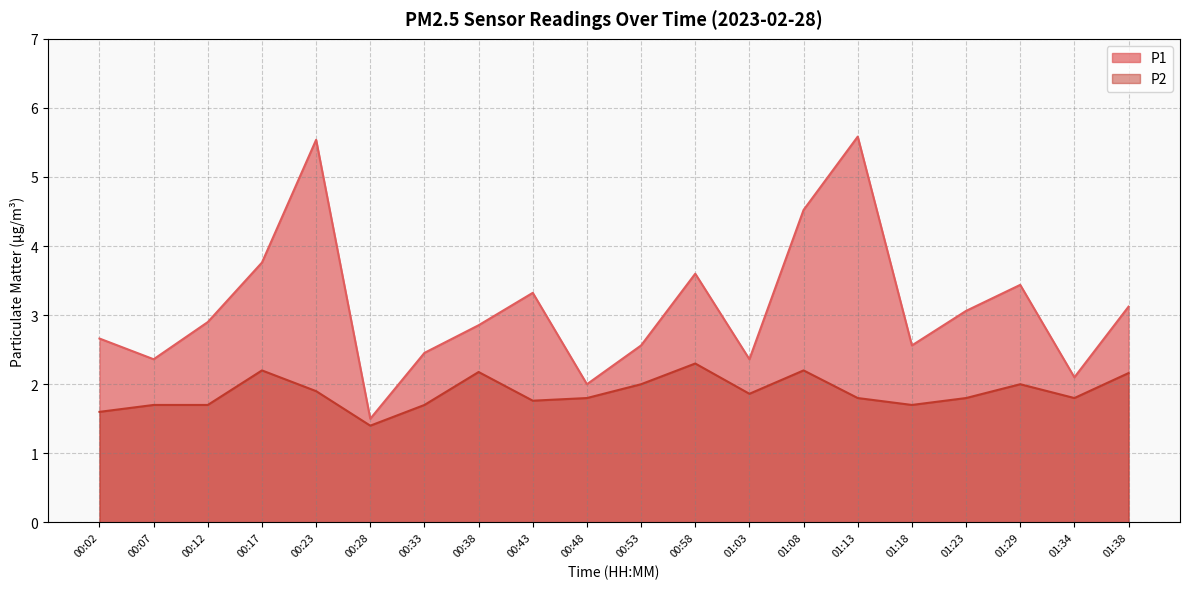

What is the total value across all series at 00:07?

4.1